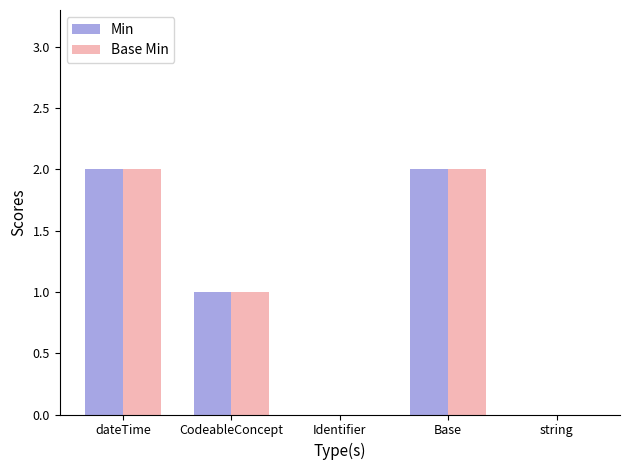

Does the chart contain stacked bars?

No